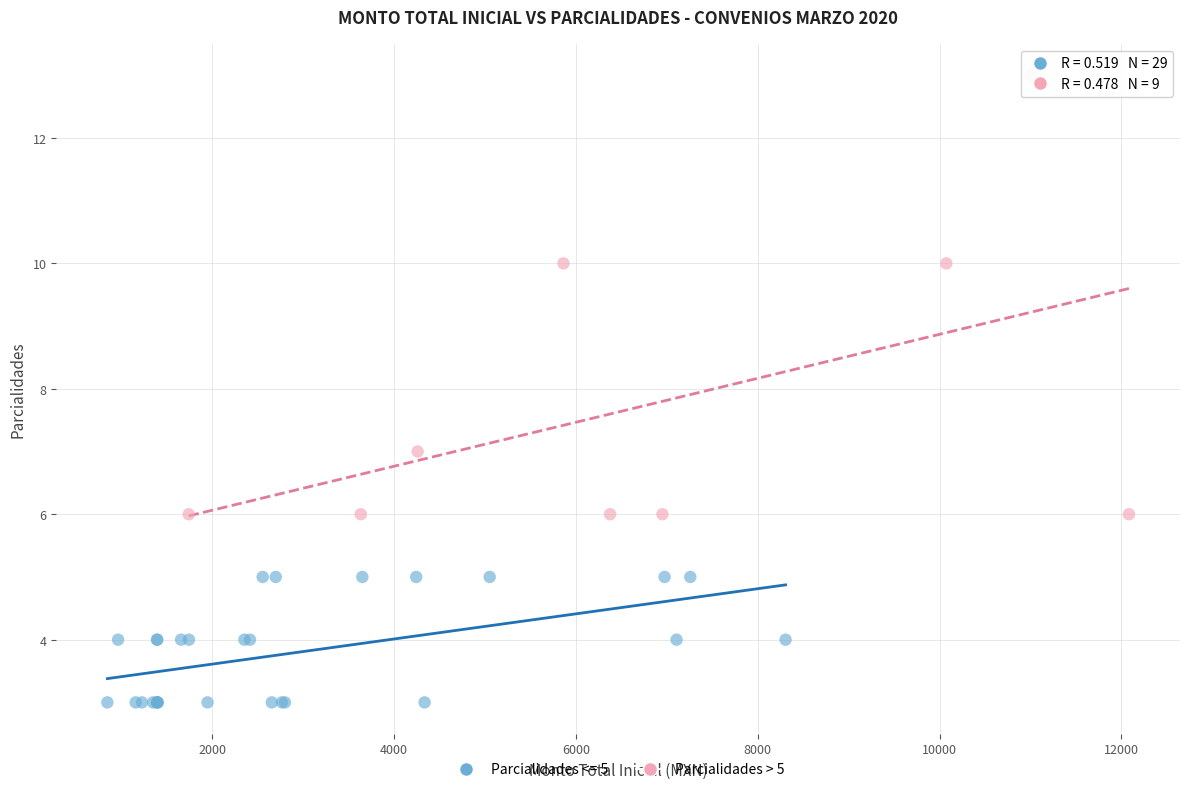

Which series contains the lowest Y value?

Parcialidades <= 5